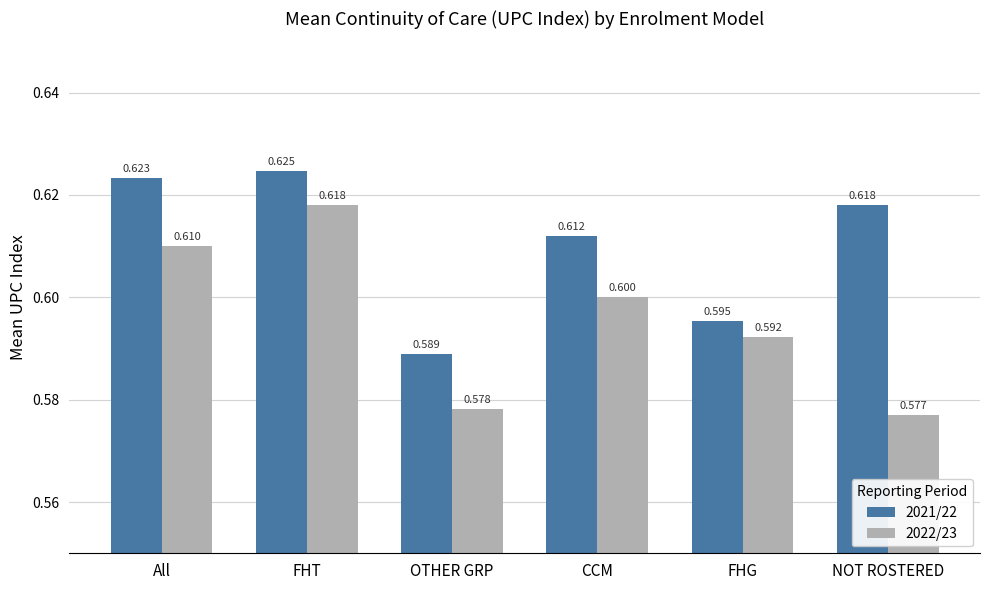

At which category does the chart reach its peak across all series?

FHT